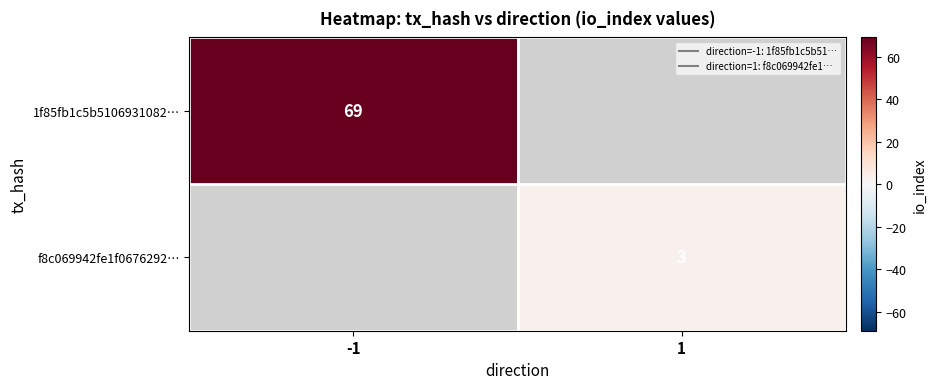

Which label corresponds to the largest value in the chart?

-1